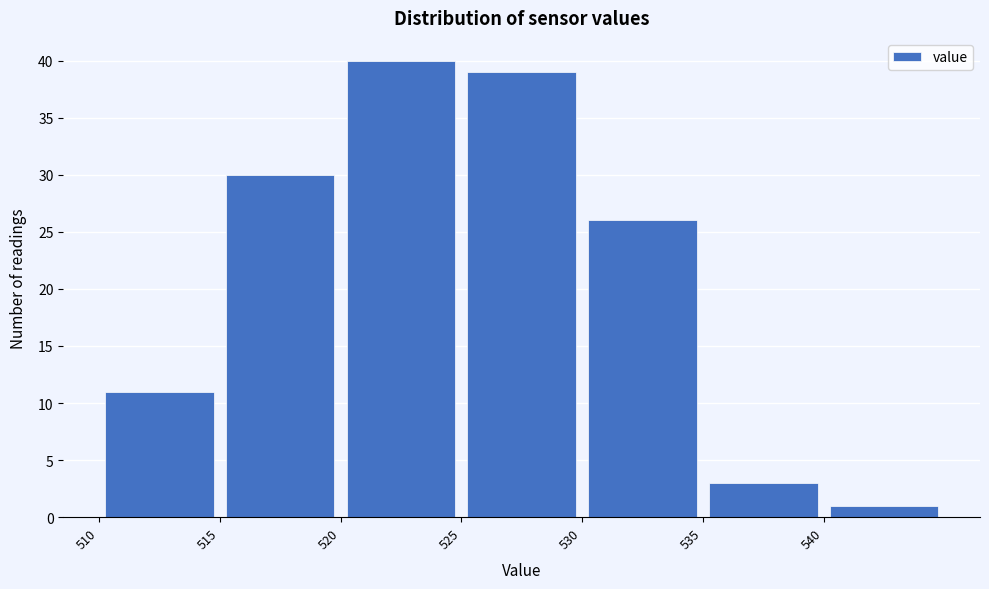

Reading left to right, list every bar in this chart as the range it spans on the x-axis followed by its height. The values are not printed on the chart, so give them approximately, as read against the axis.

510 to 515: 11
515 to 520: 30
520 to 525: 40
525 to 530: 39
530 to 535: 26
535 to 540: 3
540 to 545: 1